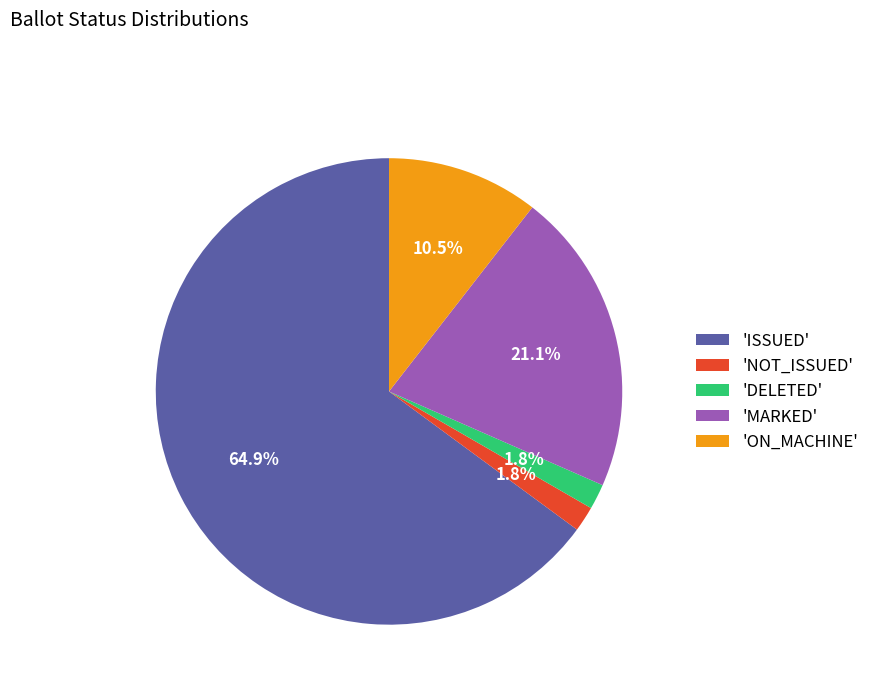

Do 'DELETED' and 'ON_MACHINE' together represent more than half of the pie?

No